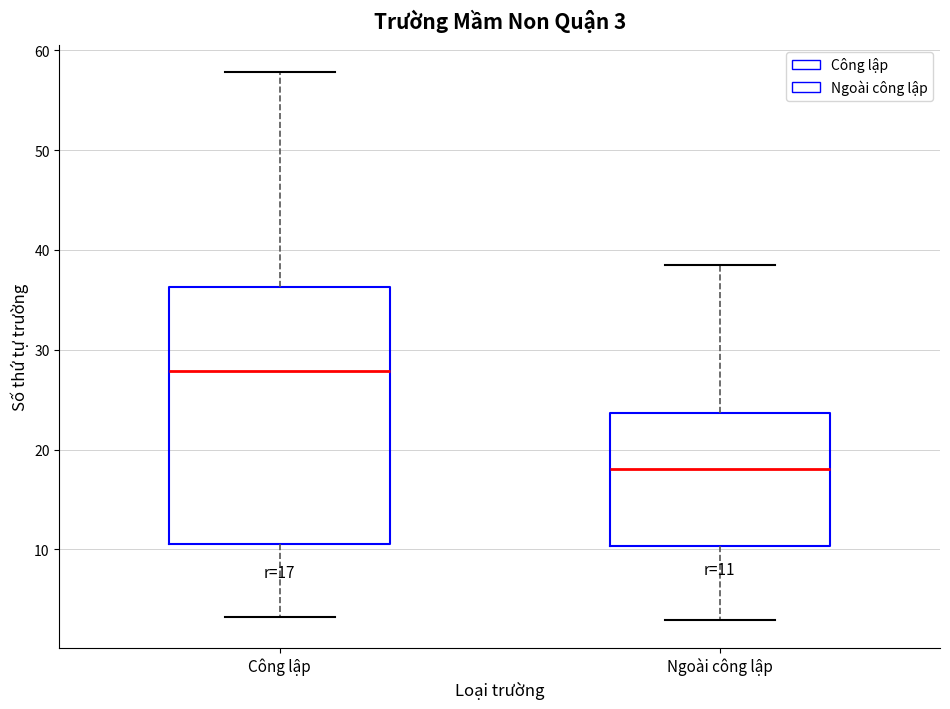

Comparing the boxes themselves (not the whiskers), which one is the tallest?

Công lập